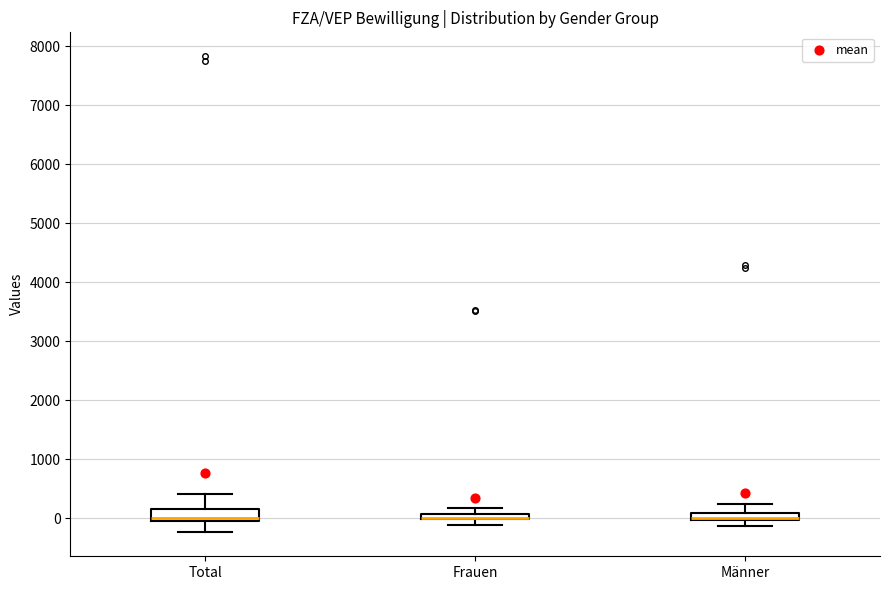

Where does the upper whisker of the box for Frauen end on the y-axis? The values are not printed on the chart, so give them approximately, as read against the axis.

200